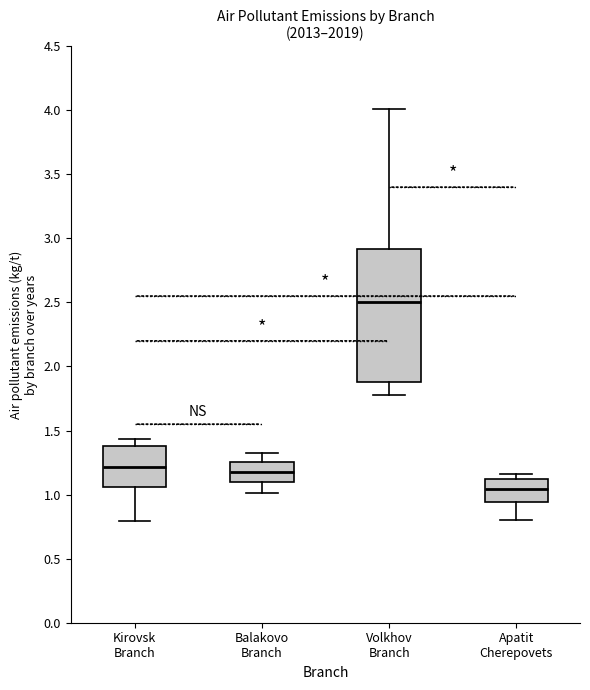

Which box's median line is the lowest?

Apatit Cherepovets